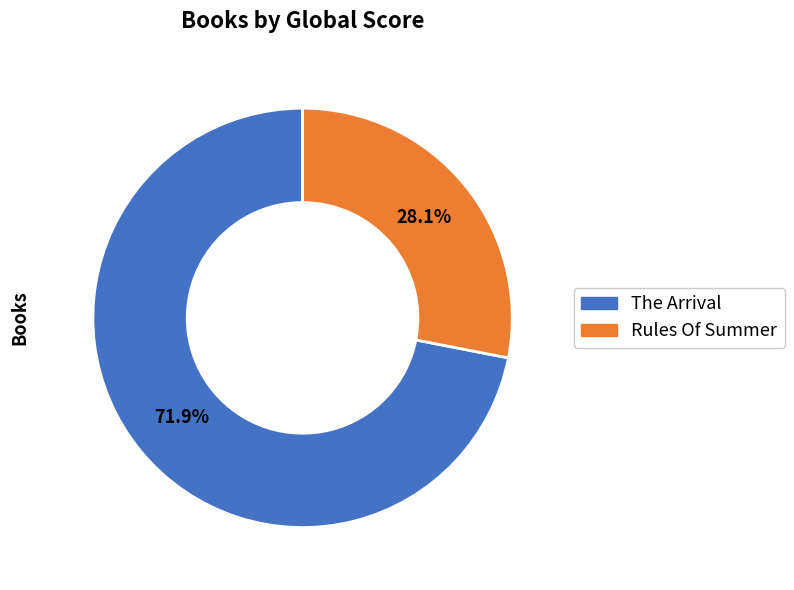

To the nearest percent, what percentage of the pie is Rules Of Summer?

28%